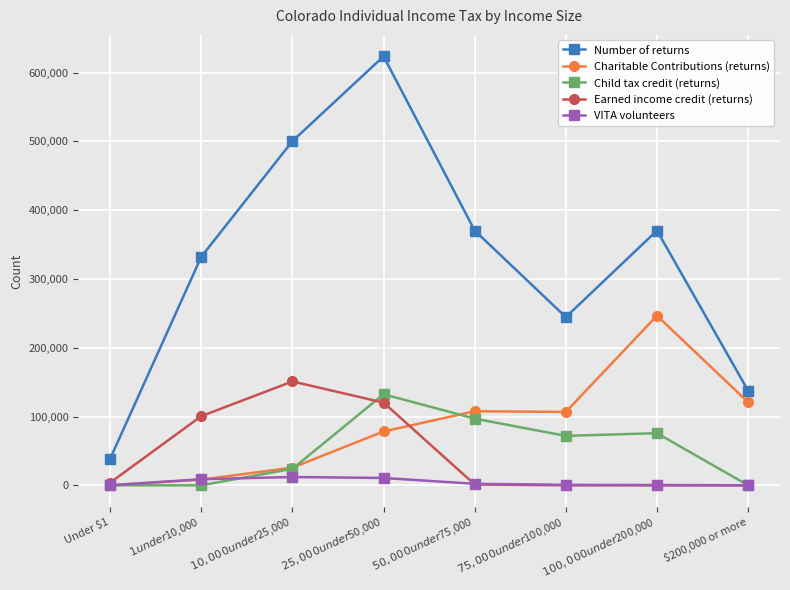

True or false: VITA volunteers has a value of 20 at $200,000 or more.

True